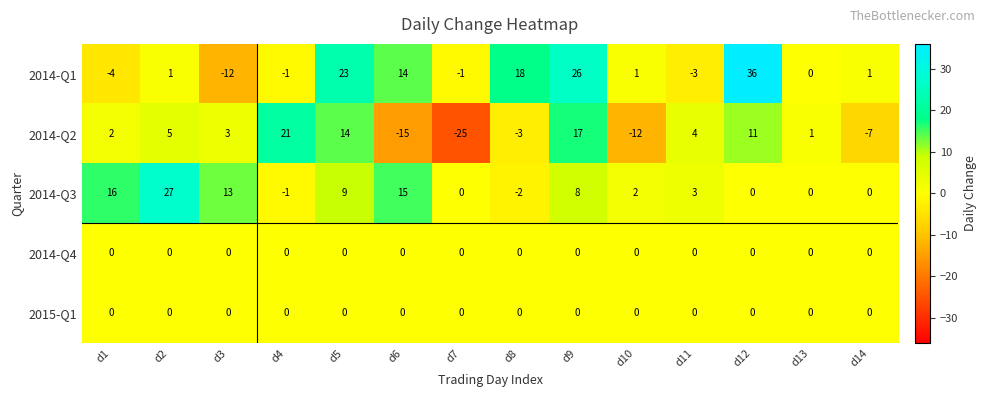

The 2014-Q2 series shows 17 at d9. True or false?

True